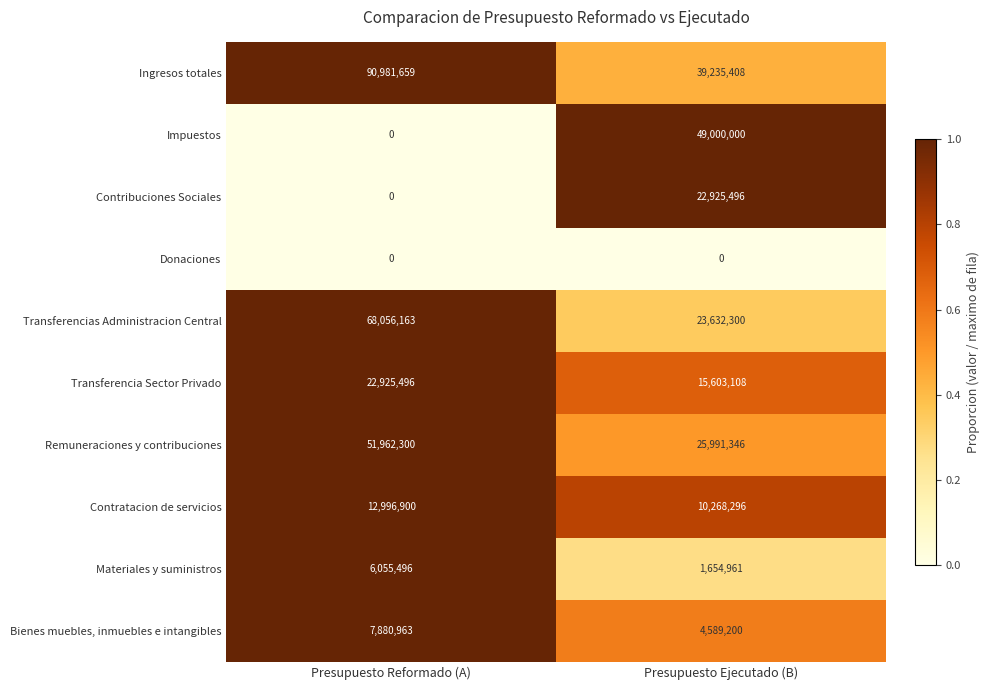

Which series has the largest total across all categories?

Ingresos totales